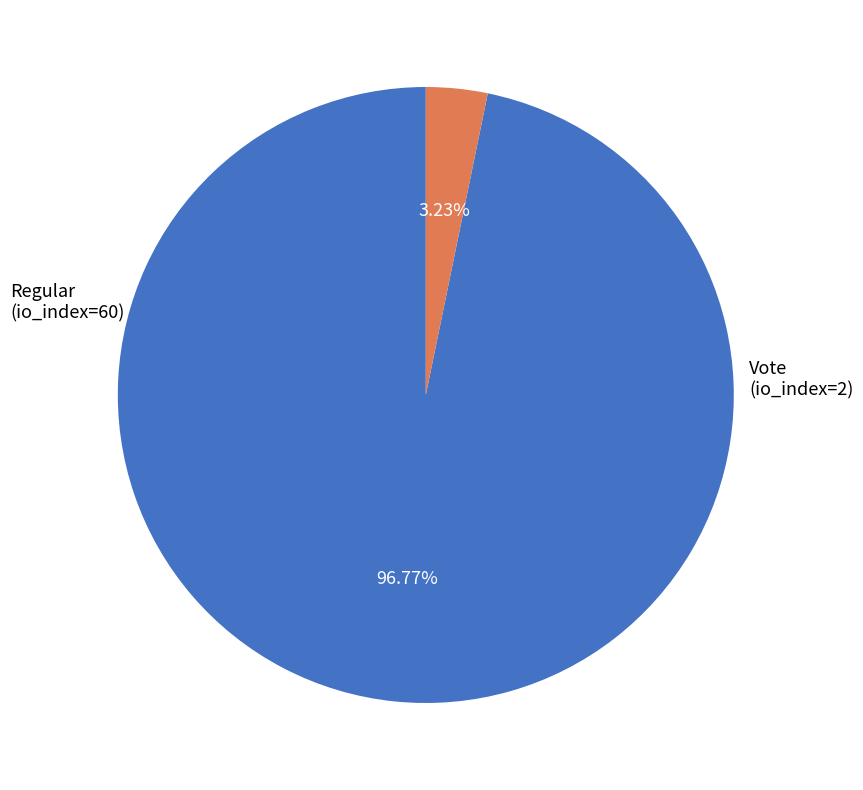

Does any single category account for the majority?

Yes